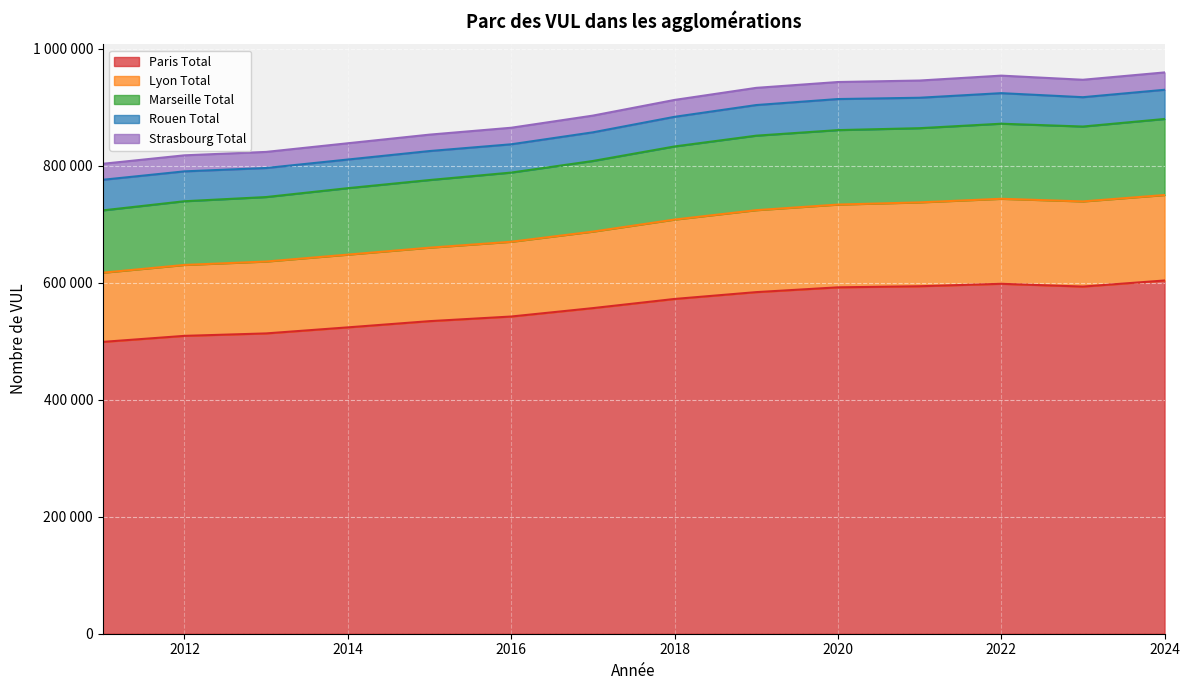

True or false: Marseille Total and Lyon Total intersect in this chart.

False